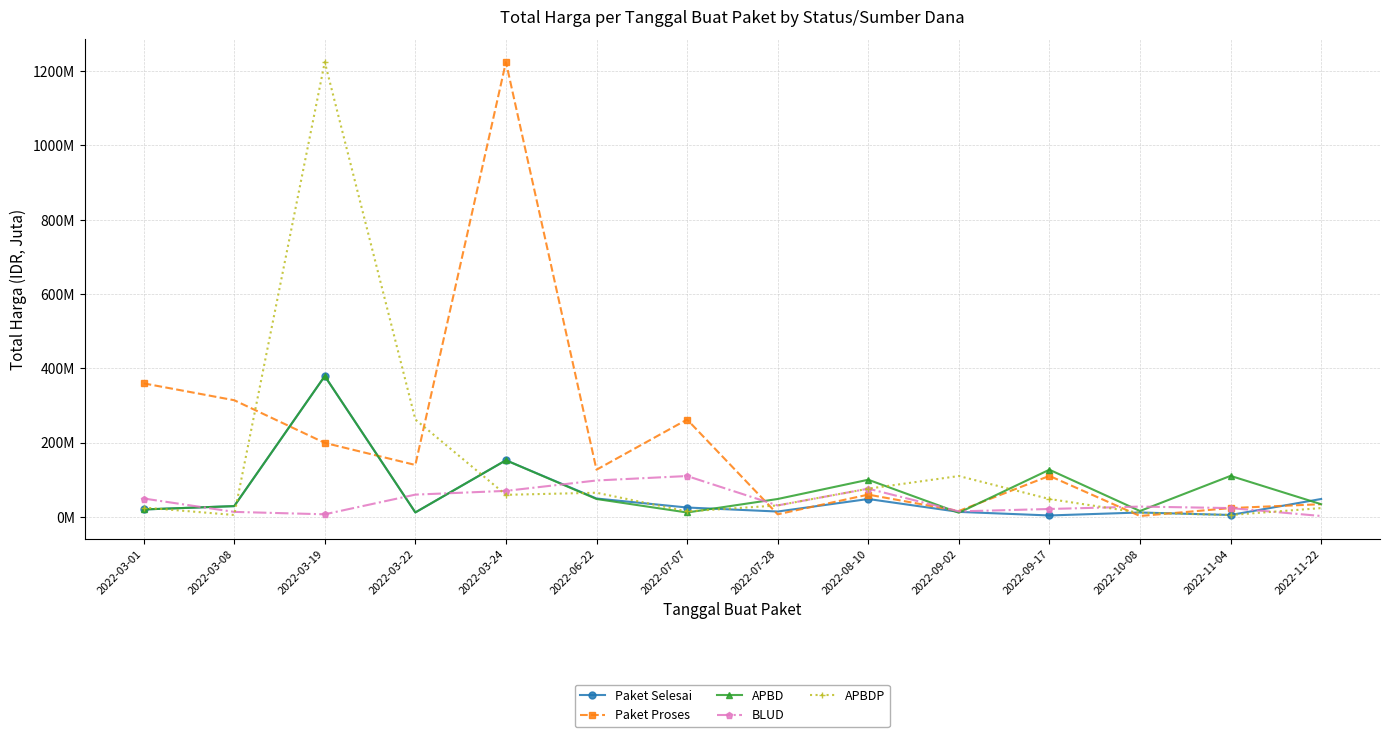

What is the minimum value for APBDP?

5.1